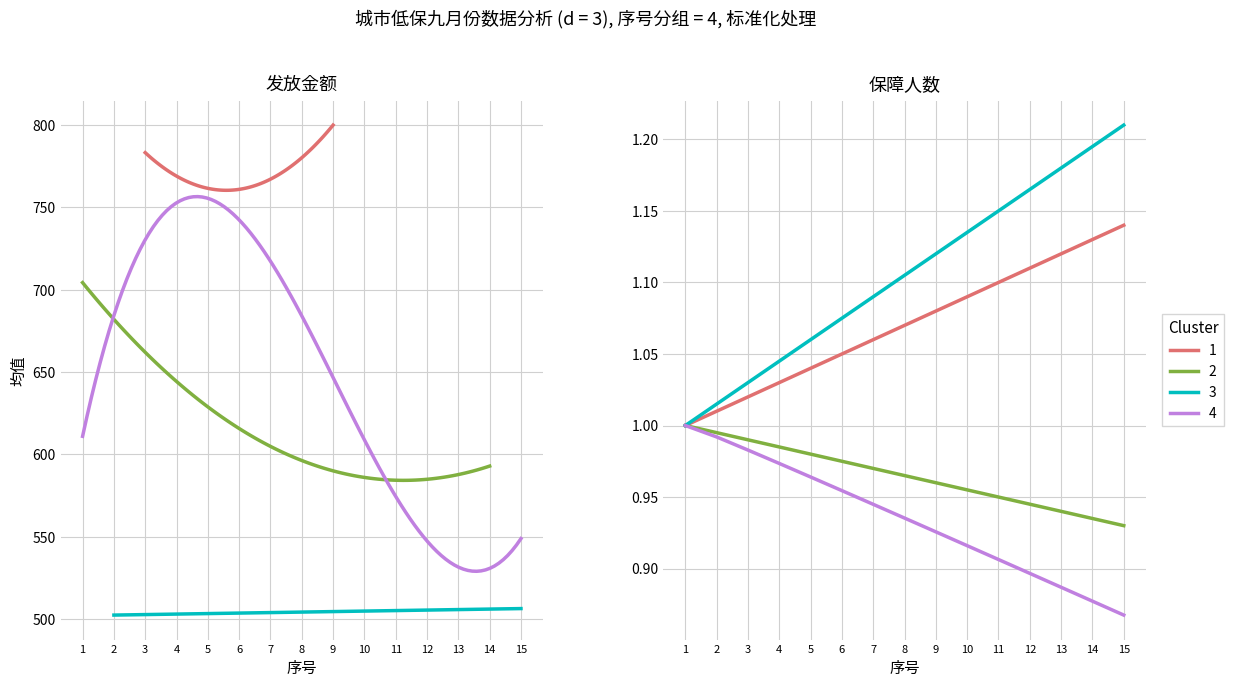

Where is the first local maximum for 发放金额?

3